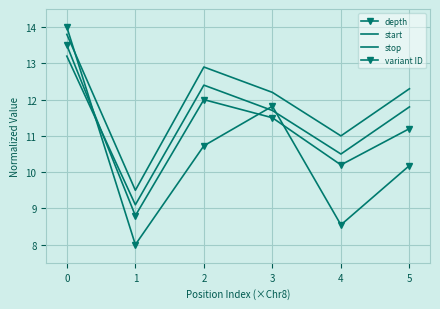

Rank the series by their average value, from highest to lowest.

stop, start, variant ID, depth